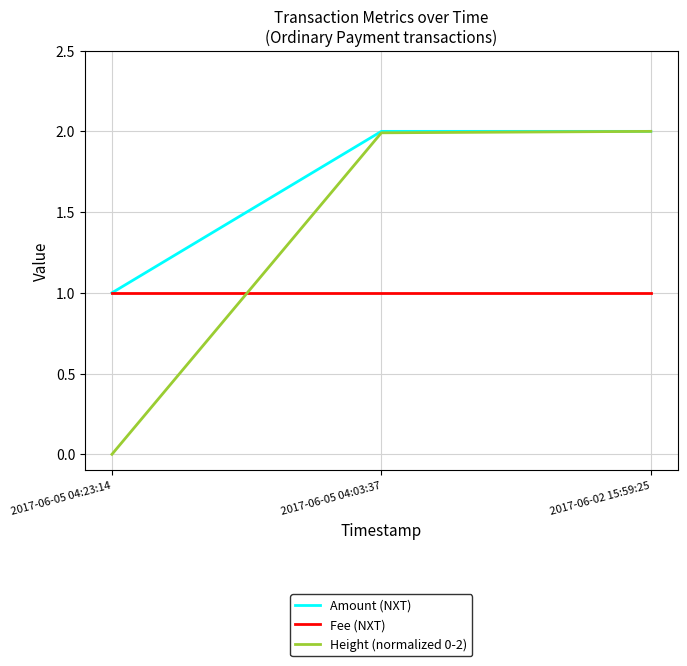

How many values in the Height (normalized 0-2) series are below 1?

1